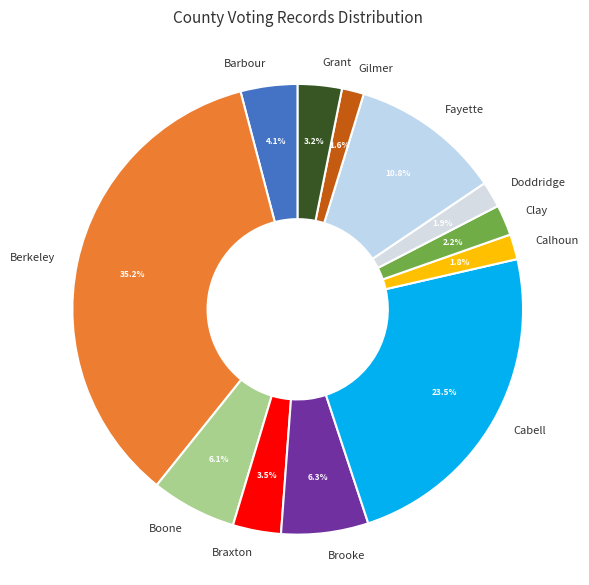

Count the number of slices in the pie.

12